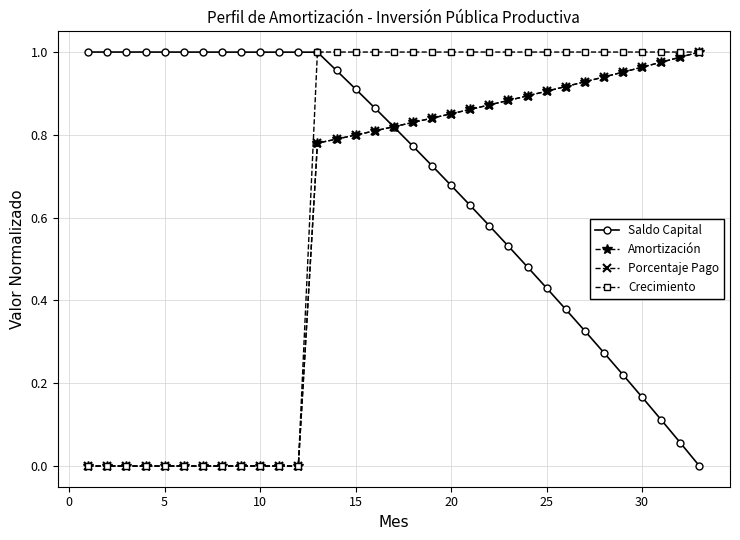

How many Crecimiento values are between 0 and 1?

33